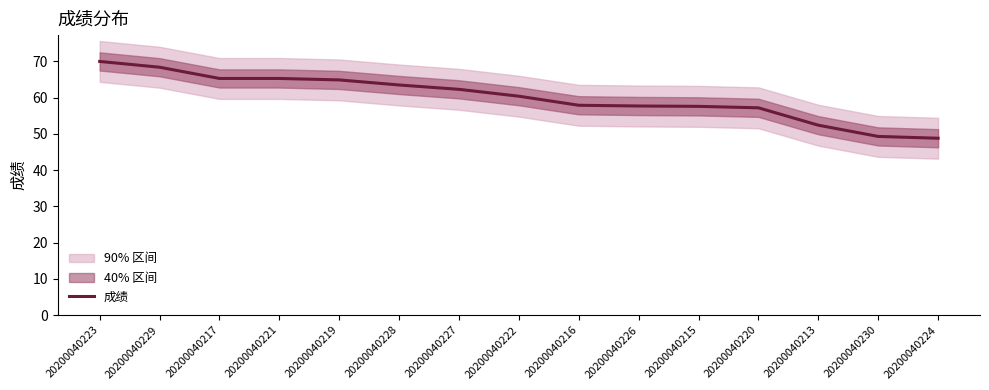

How many data points are above 60?

8